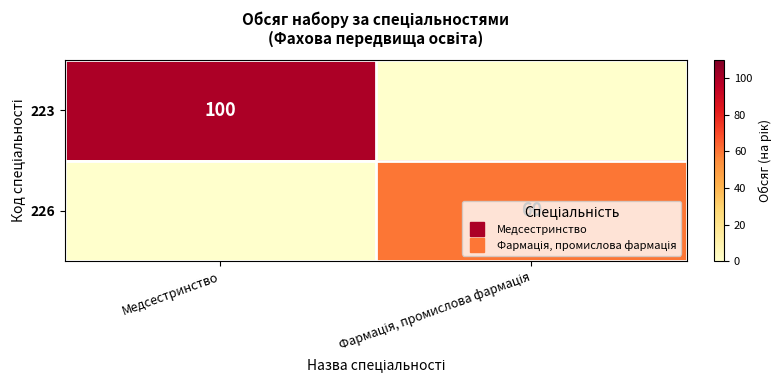

What is the sum of the 226 values at Фармація, промислова фармація and Медсестринство?

60